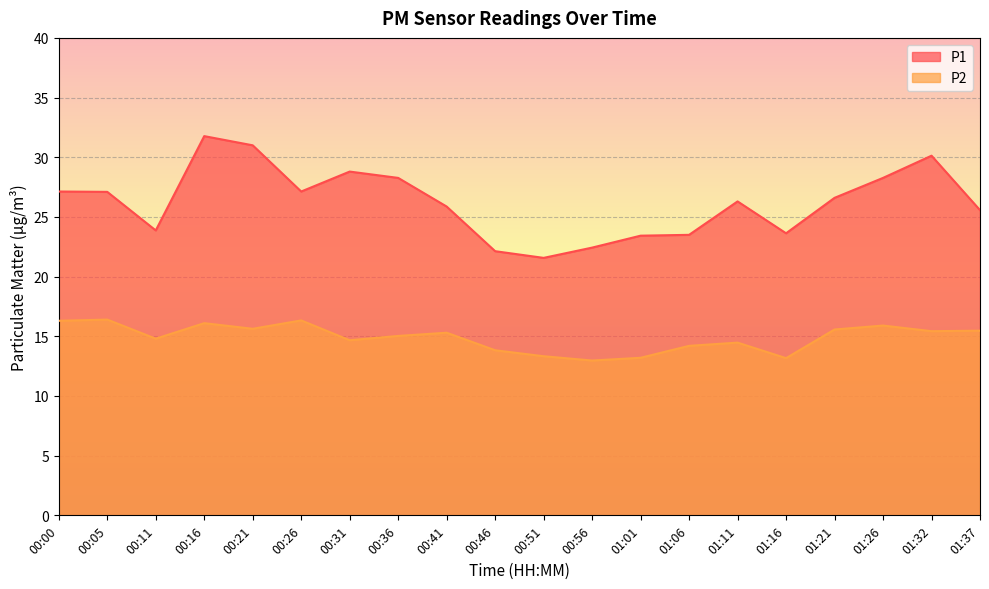

What is the difference between the second highest and minimum values in the P1 series?

9.4